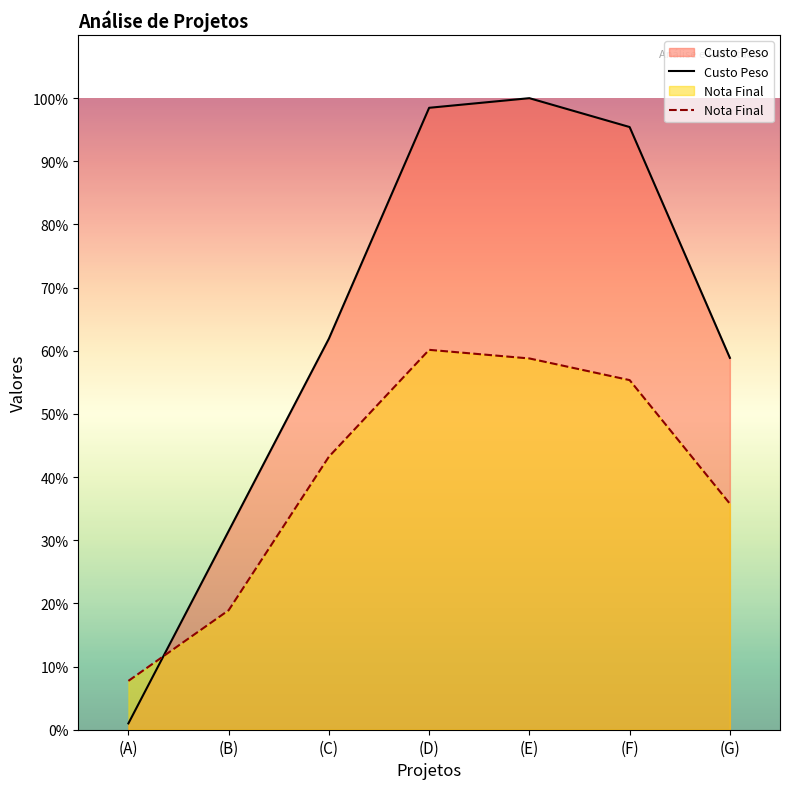

Does the chart have visible grid lines?

No